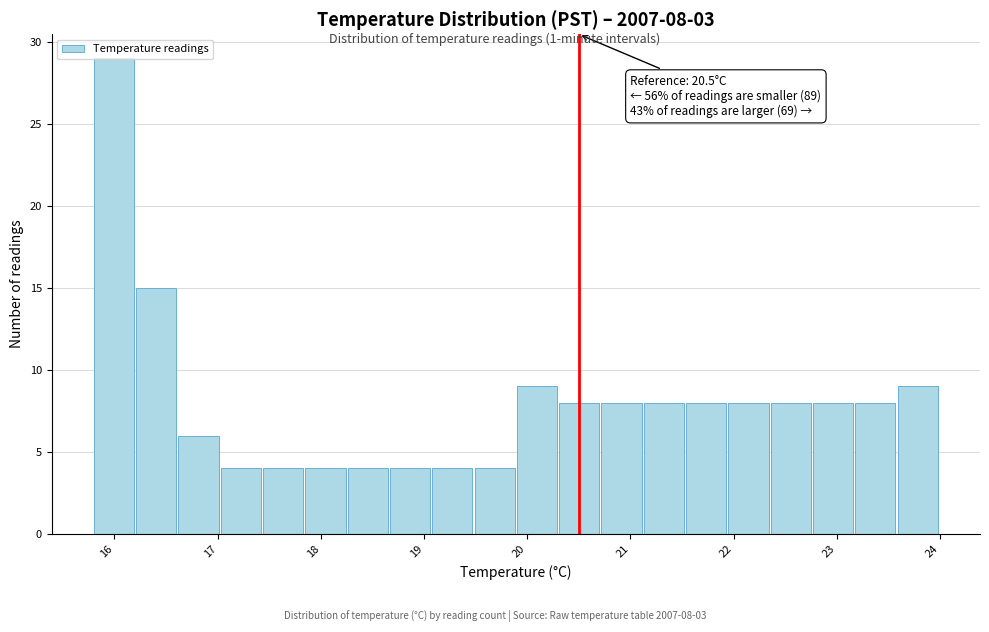

Over which range of the x-axis is the bar tallest?

15.80 to 16.21